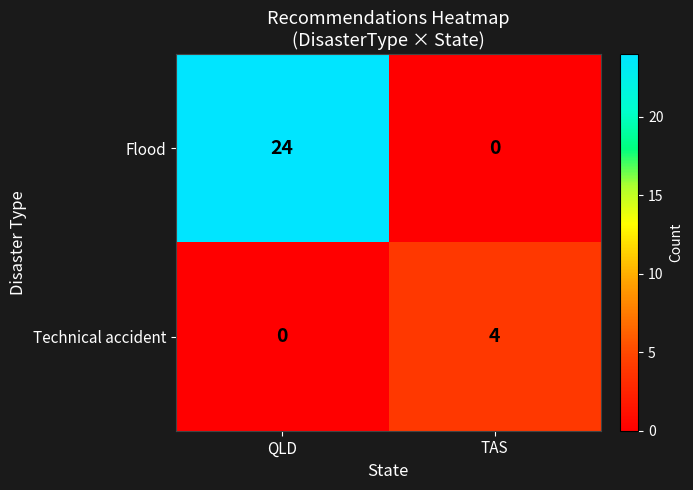

Rank the series by their average value, from highest to lowest.

Flood, Technical accident